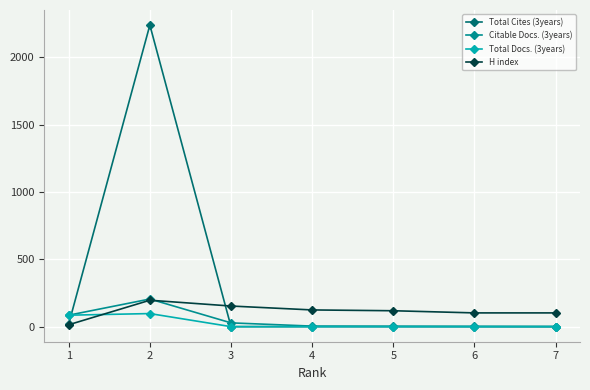

Between which two adjacent categories do Total Cites (3years) and Citable Docs. (3years) first intersect?

1 and 2